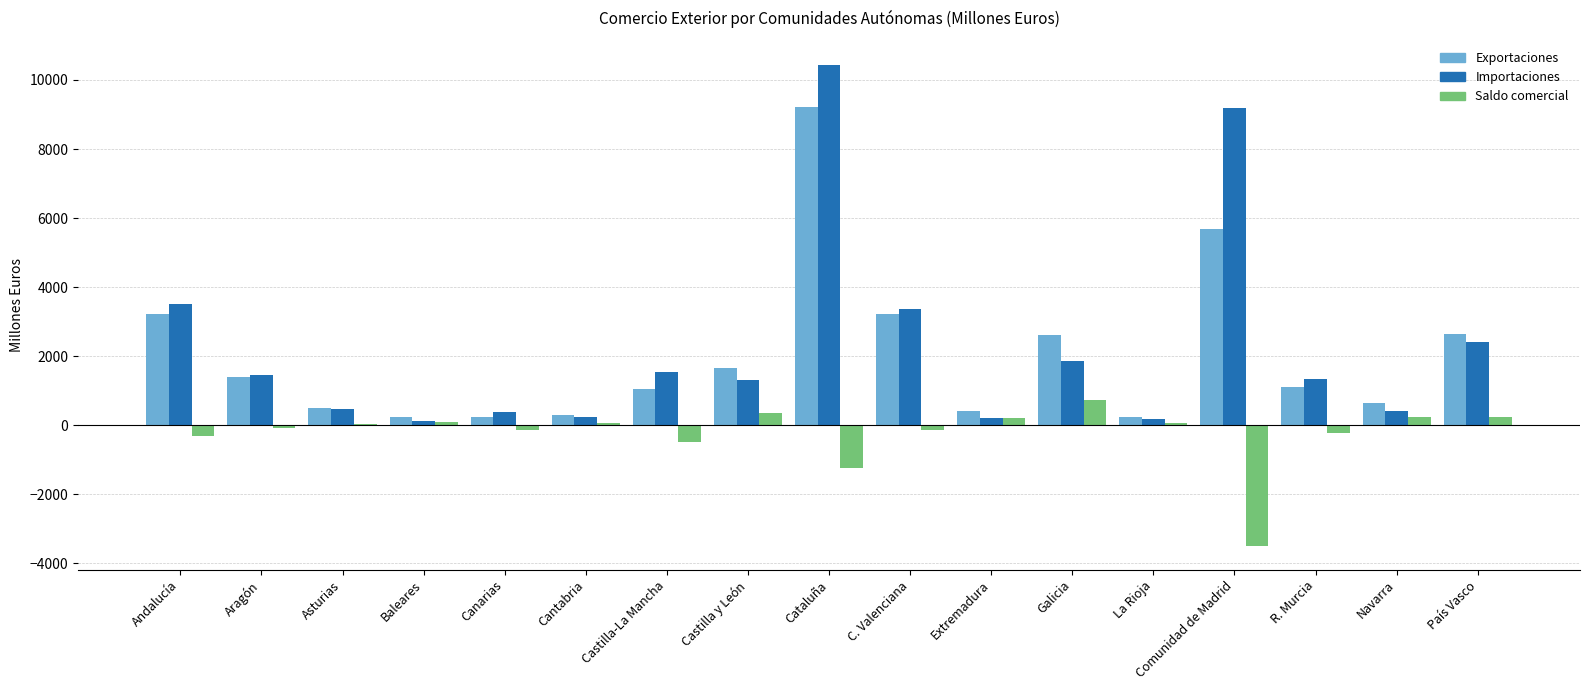

What is the maximum value shown in the chart?

10439.0